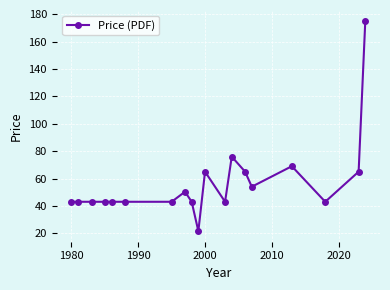

What is the value of the 6th point from the left?

43.0